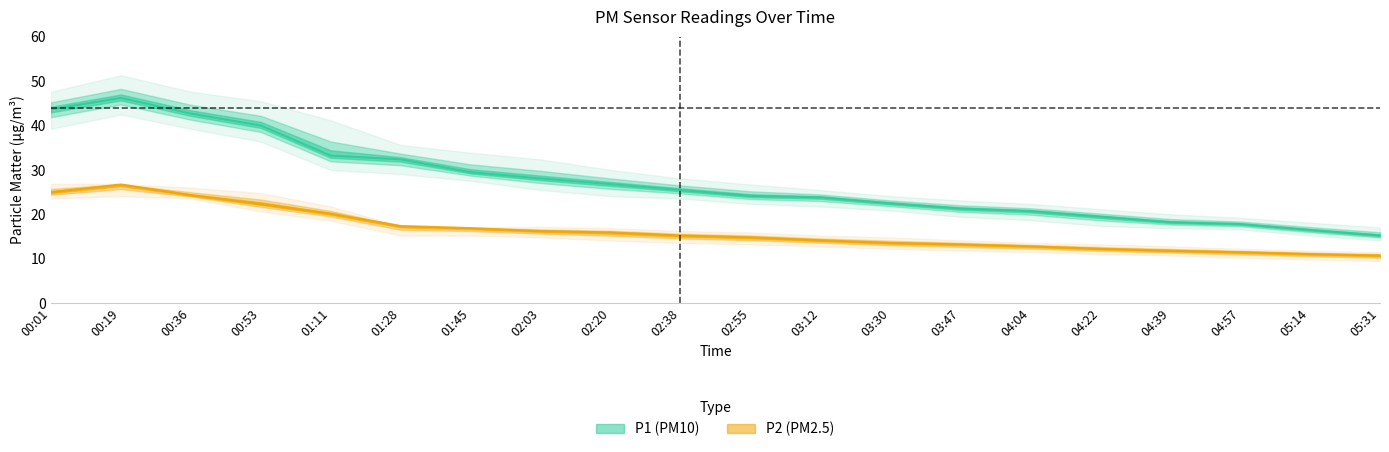

Between 03:12 and 02:55, which is larger?

02:55